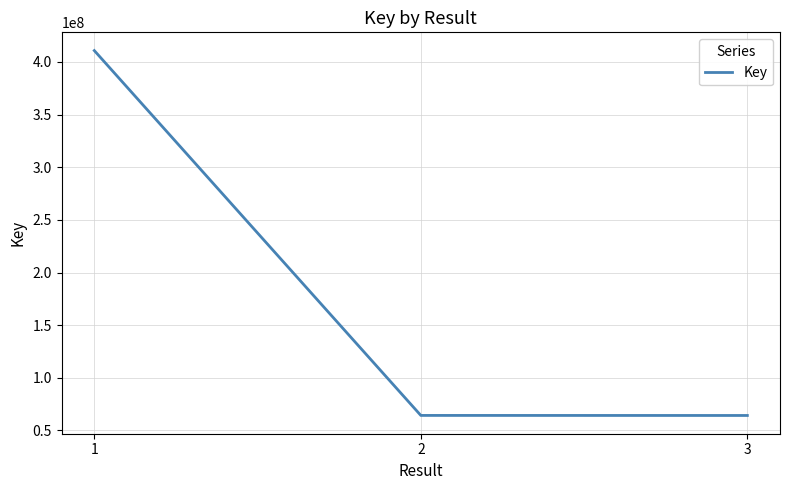

Which has a higher value, 1 or 2?

1